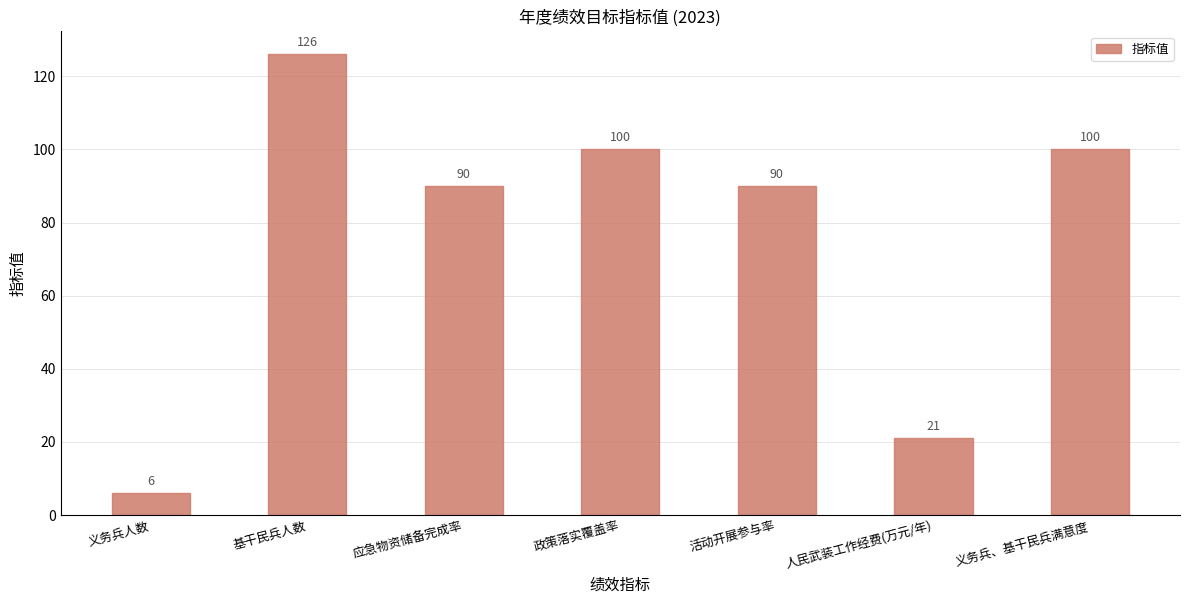

What is the difference between the values at 义务兵人数 and 人民武装工作经费(万元/年)?

15